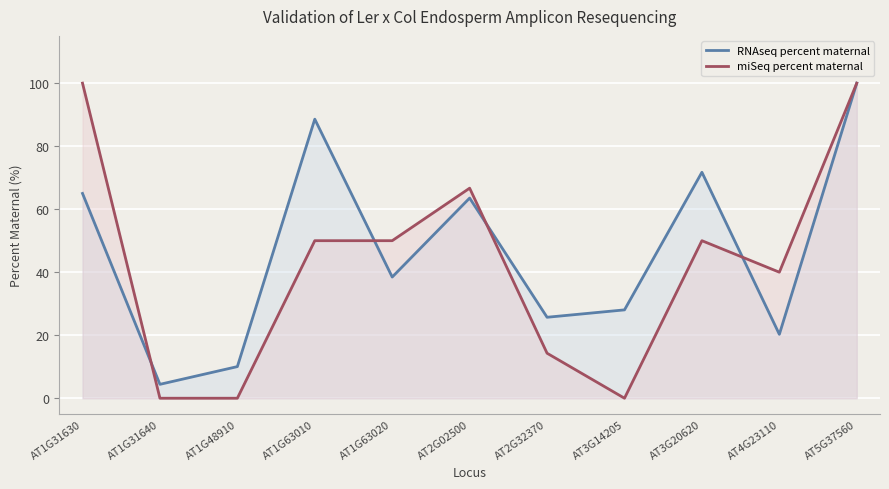

Where do miSeq percent maternal and RNAseq percent maternal first cross each other?

AT1G31630 and AT1G31640